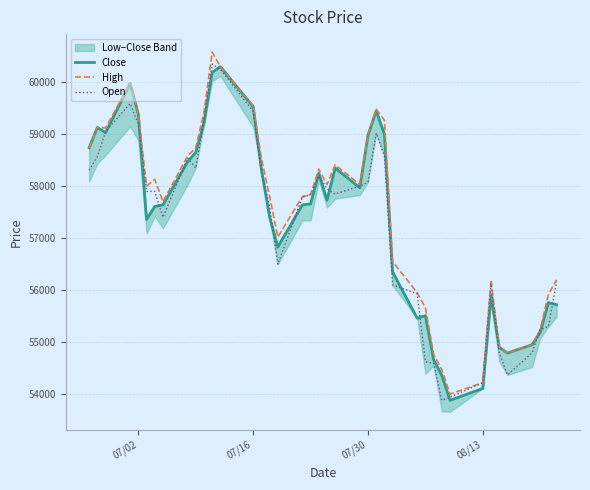

What is the maximum value for High?

60580